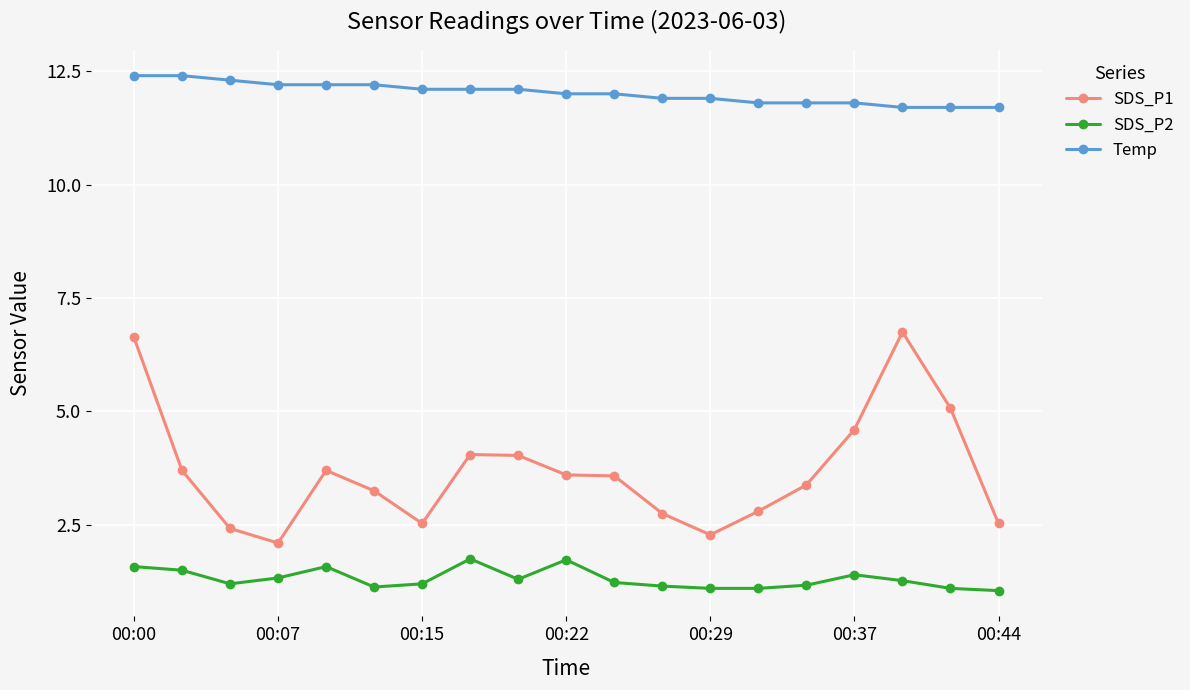

At how many categories does at least one series exceed 6?

19